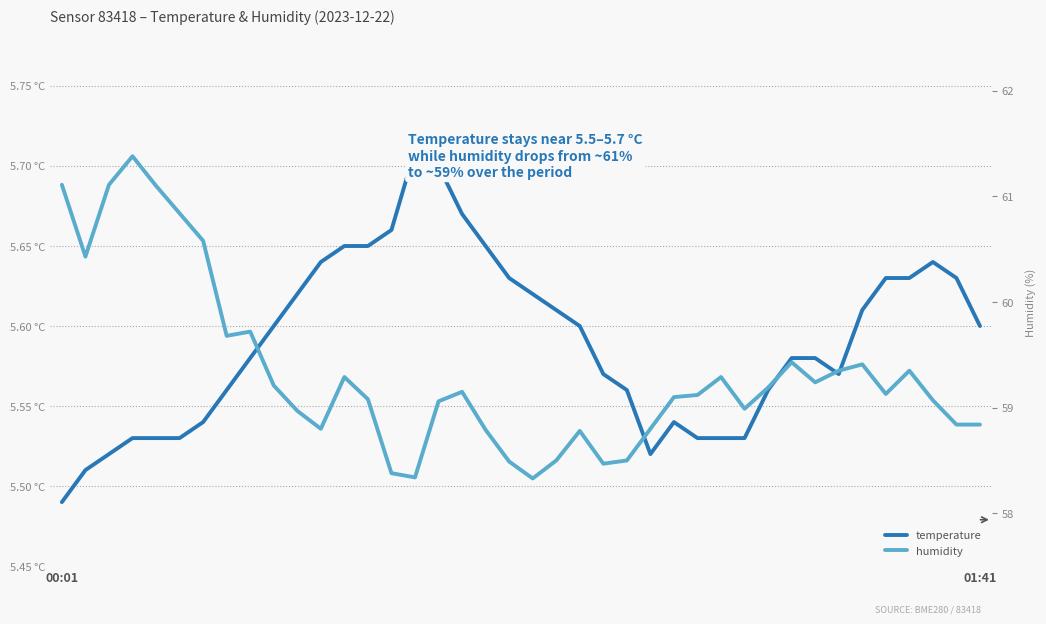

Between 31 and 39, which is larger?

39